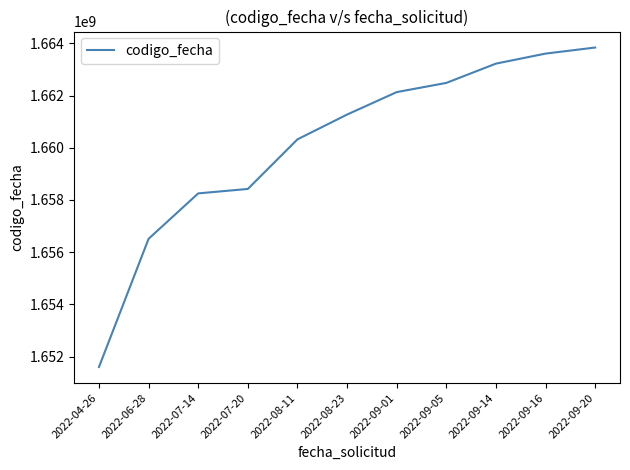

At which label is the value closest to 1657720181?

2022-07-14